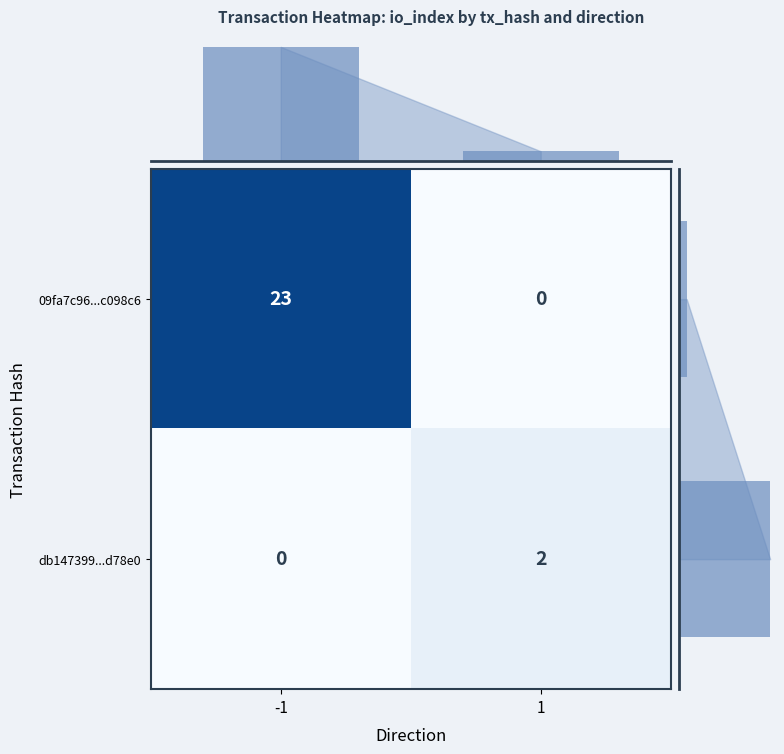

The value of row_sum at -1 is 39. True or false?

False